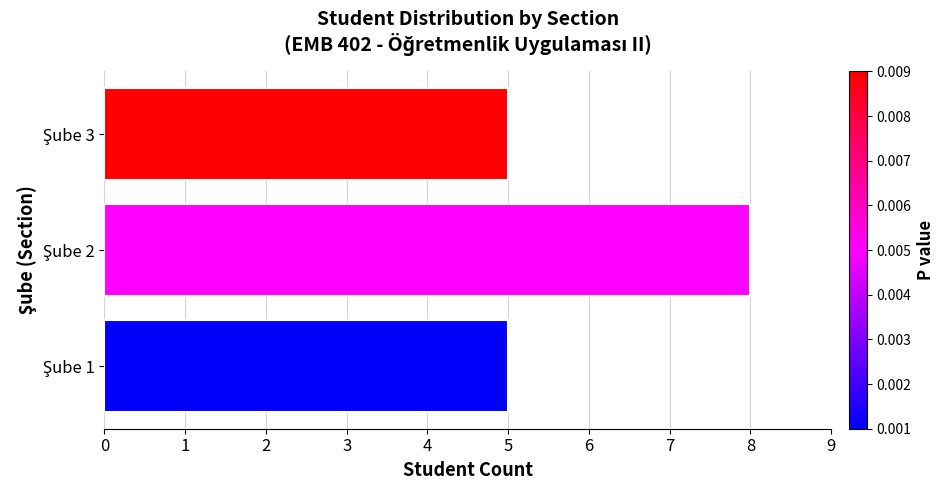

What is the minimum value shown in the chart?

5